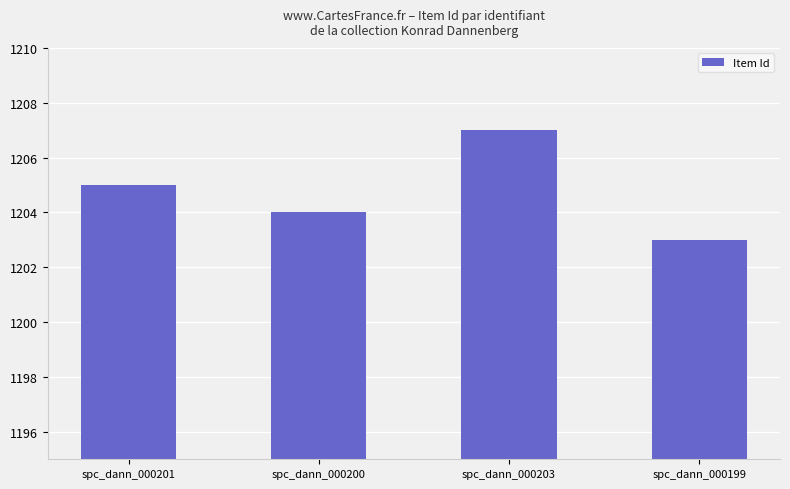

What is the sum of all values?

4819